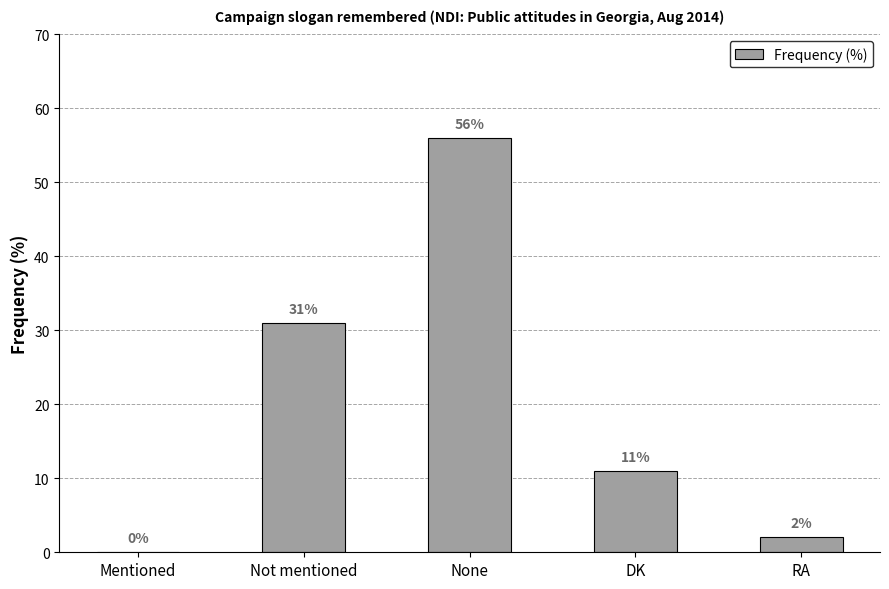

Reading left to right, list all the values displayed in this chart.

0	31	56	11	2